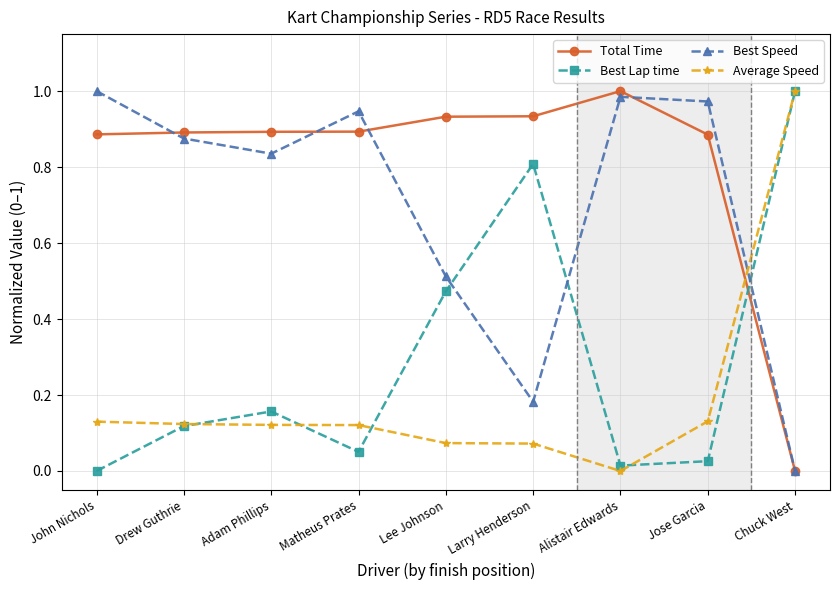

Is the value of Average Speed at Chuck West greater than the value of Best Speed at Matheus Prates?

Yes